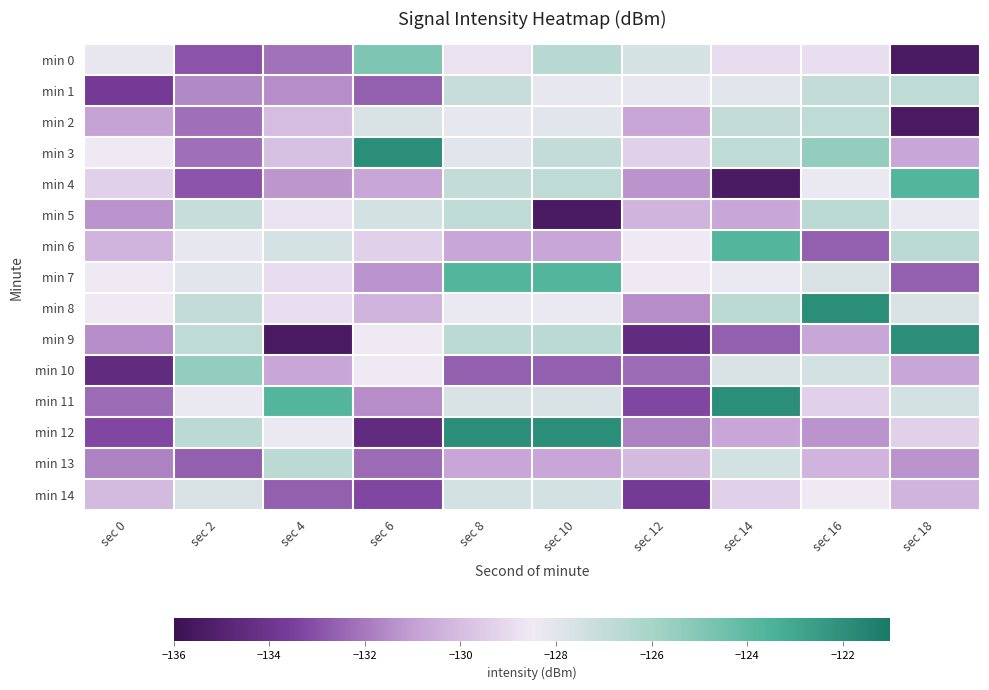

List the series in order of their peak value, lowest first.

min 14, min 1, min 2, min 5, min 13, min 10, min 0, min 4, min 6, min 7, min 3, min 8, min 9, min 11, min 12